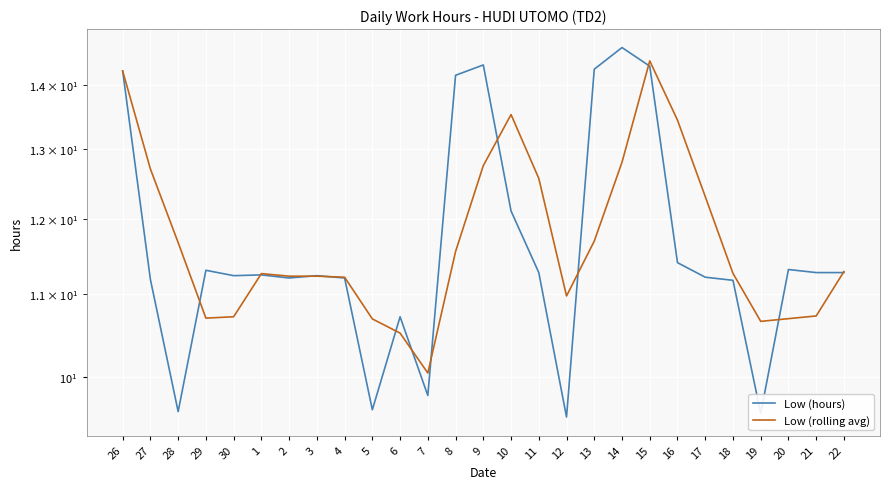

Where is the first local maximum for Low (rolling avg)?

1